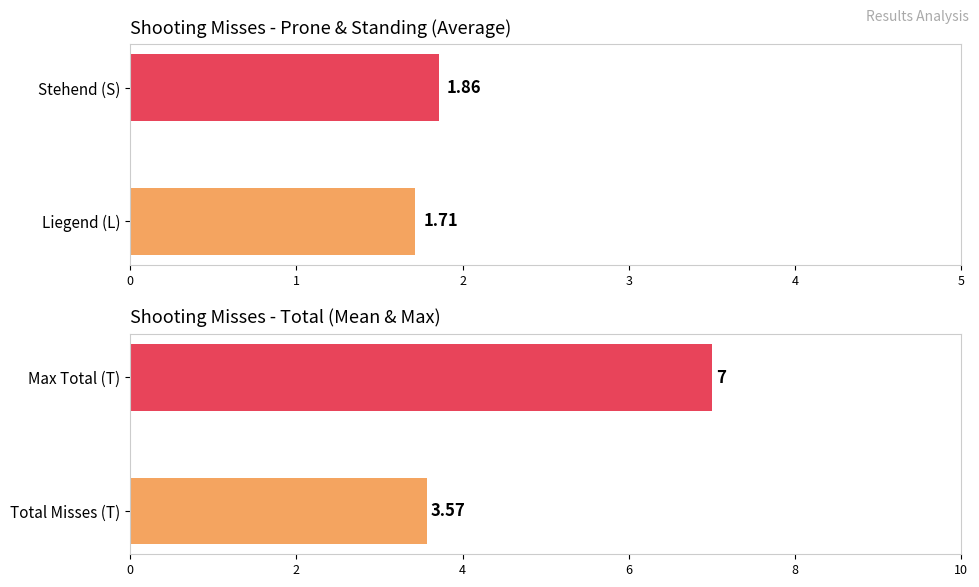

What are all the series names shown in the legend?

L, S, T